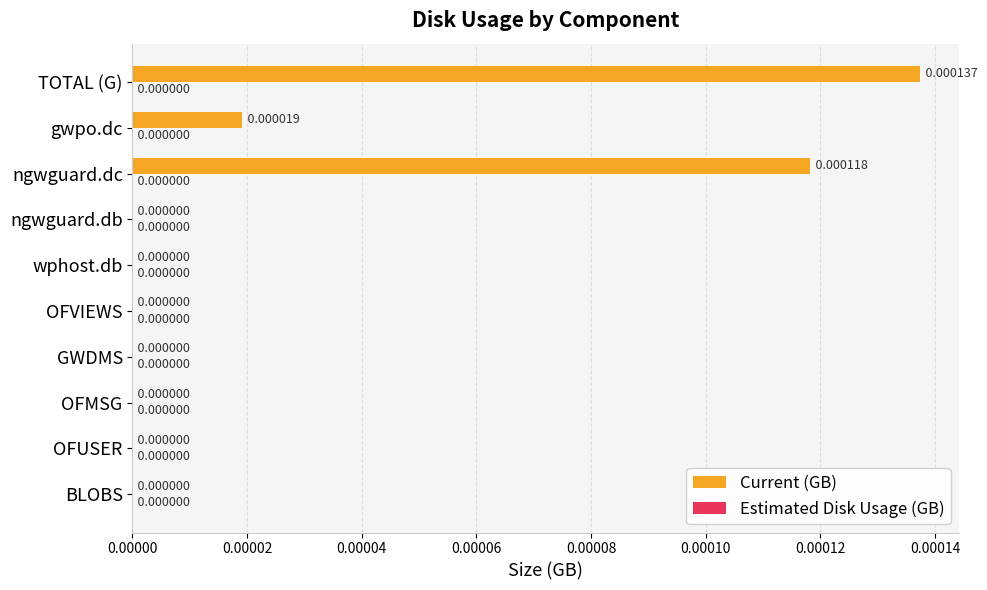

At which category does the chart reach its peak across all series?

TOTAL (G)